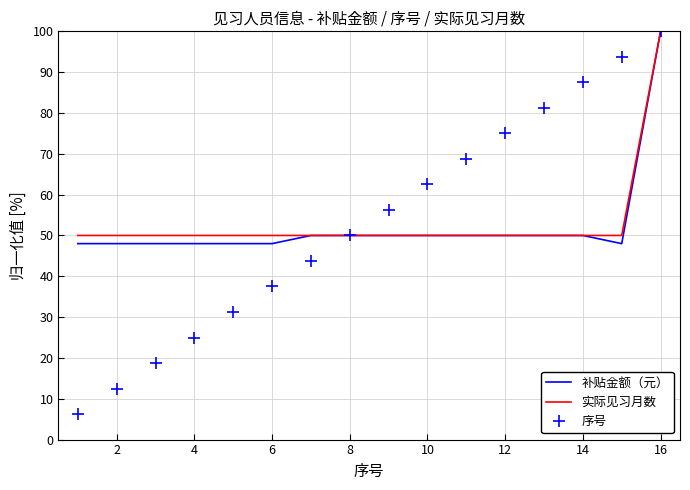

What is the maximum value for 补贴金额（元）?

100.0